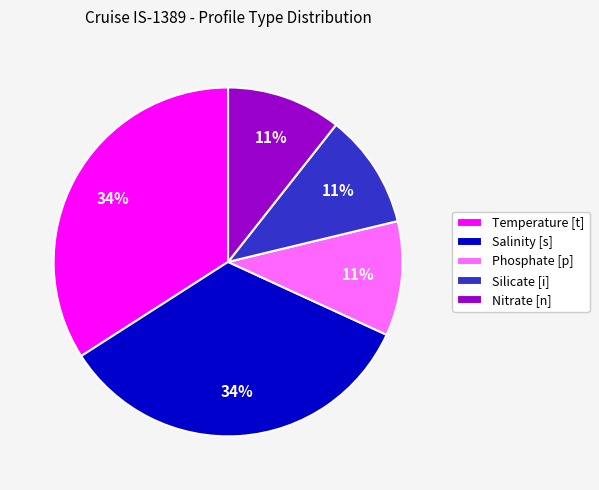

Count the number of slices in the pie.

5